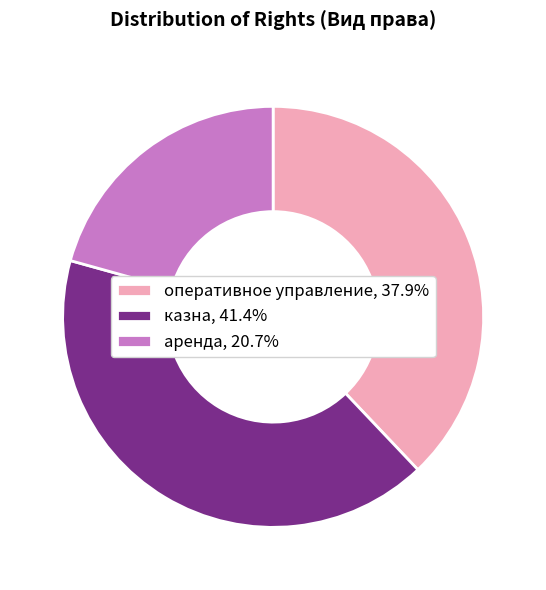

How many segments does this pie chart have?

3